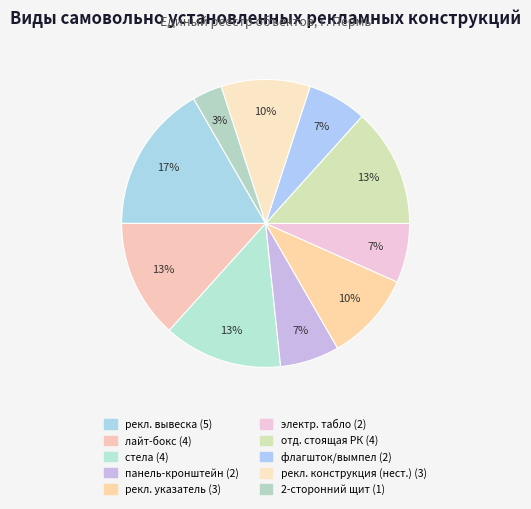

Count the number of slices in the pie.

10